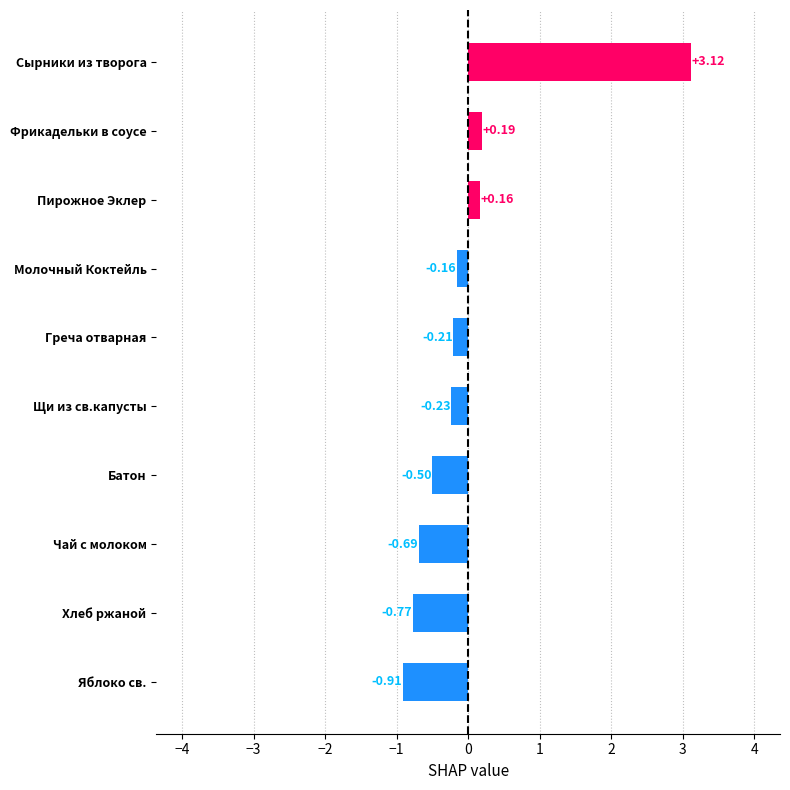

What is the greatest value displayed?

3.1